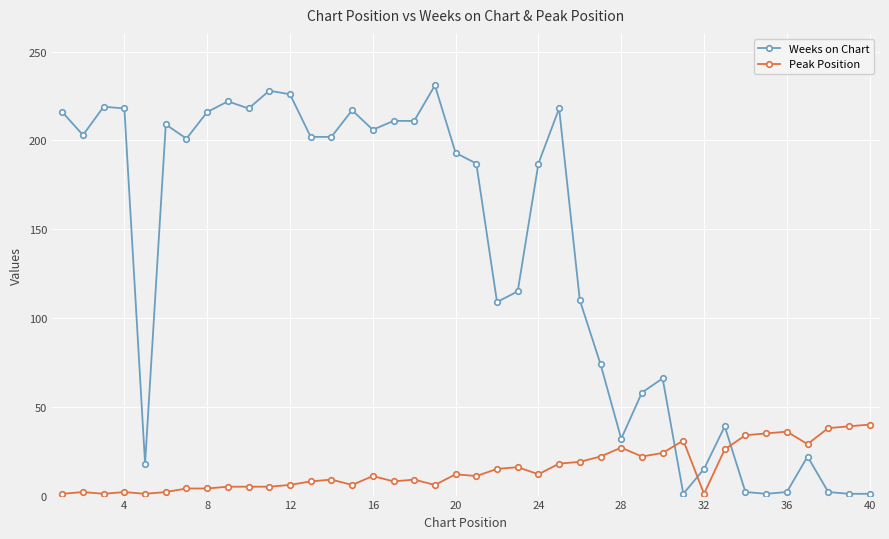

True or false: Weeks on Chart has more than 2 points higher than both neighbors.

True